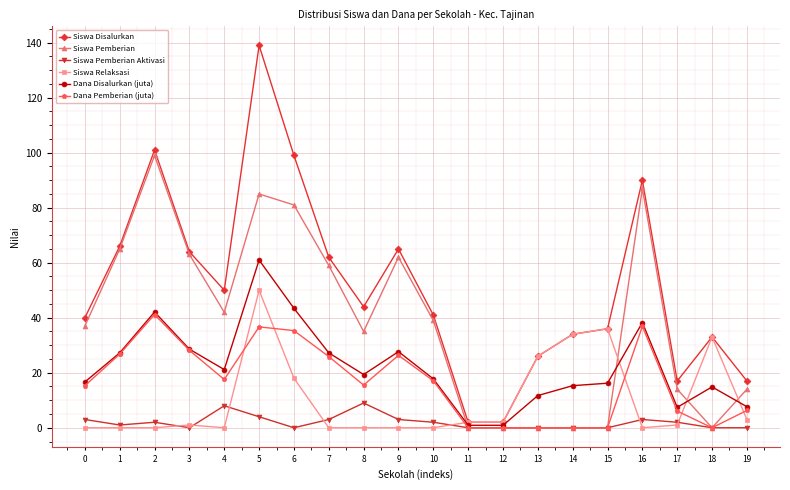

Which series has the largest total across all categories?

Siswa Disalurkan